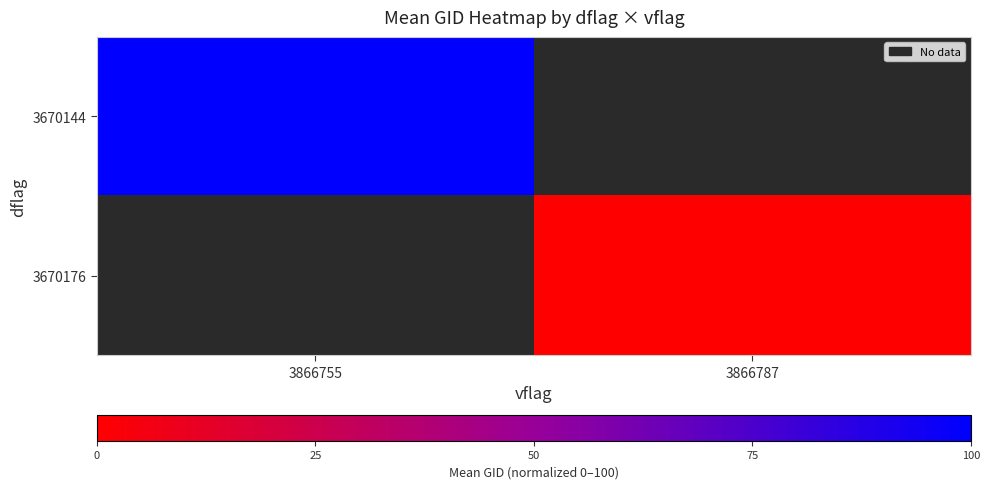

Count the number of categories in the chart.

2